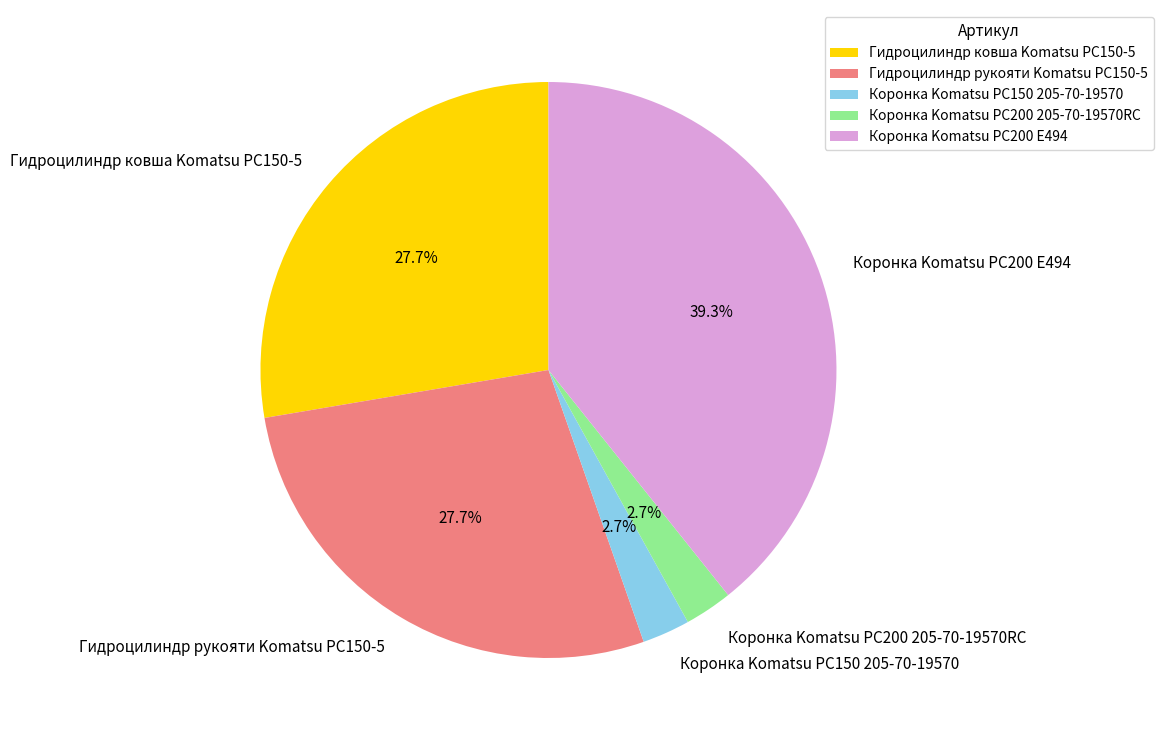

The Коронка Komatsu PC200 E494 slice represents 39% of the pie. True or false?

True